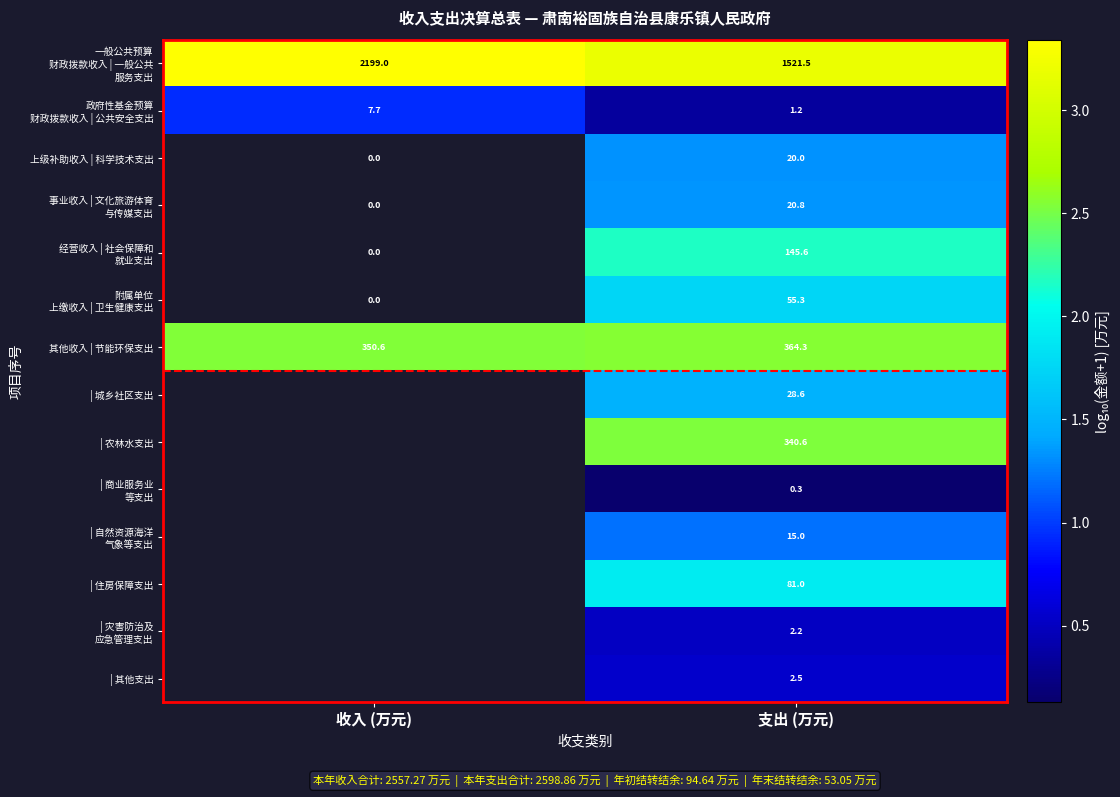

At which label is 其他收入 | 节能环保支出 closest to 357?

收入 (万元)